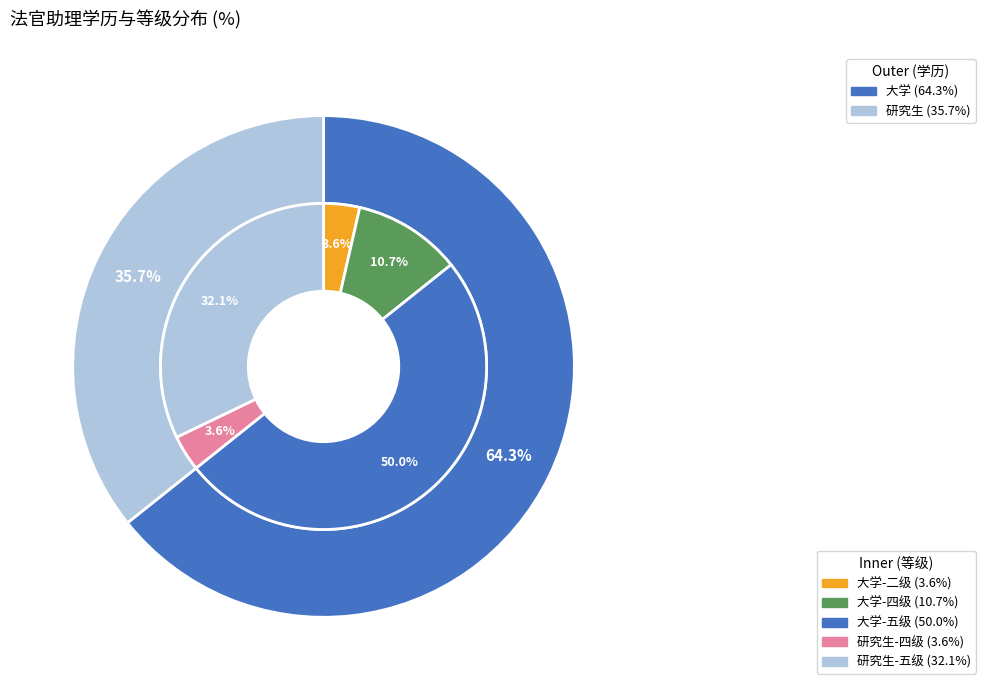

To the nearest percent, what portion does 大学 represent?

64%